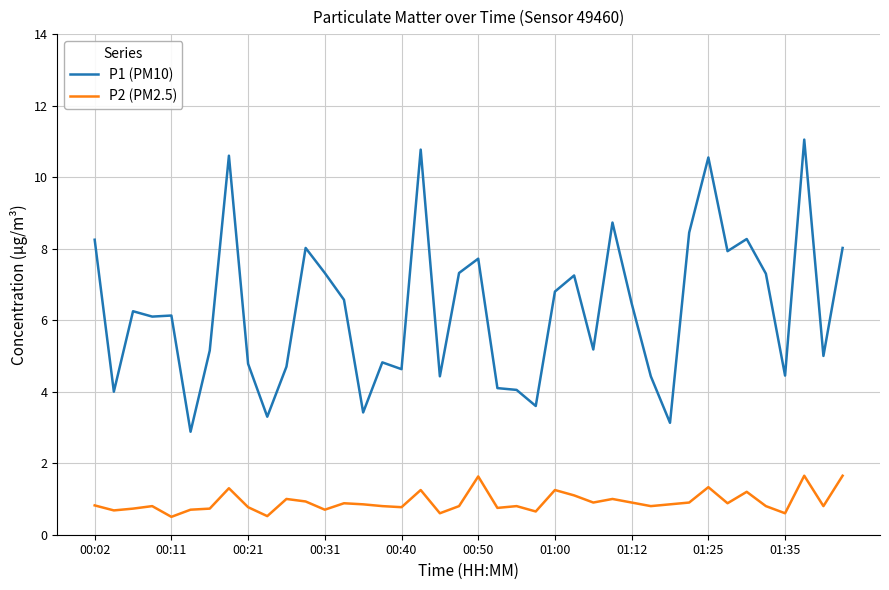

Which series has the largest total across all categories?

P1 (PM10)